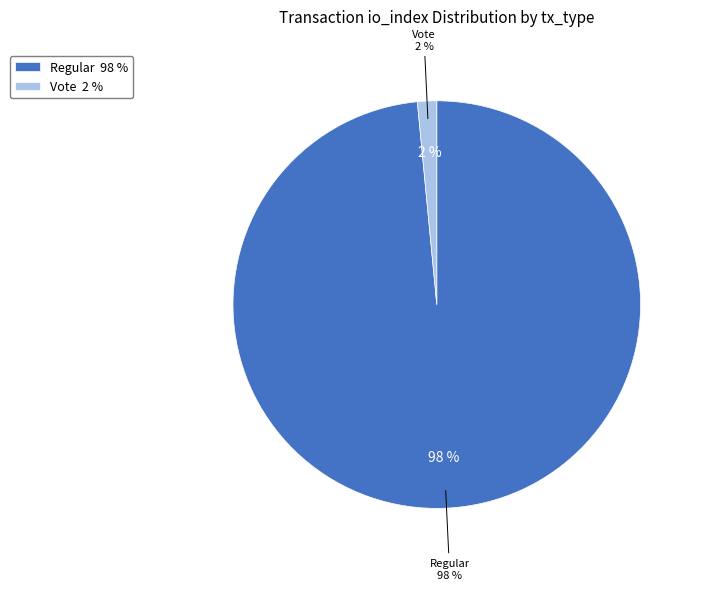

True or false: Vote accounts for 1% of the total.

False